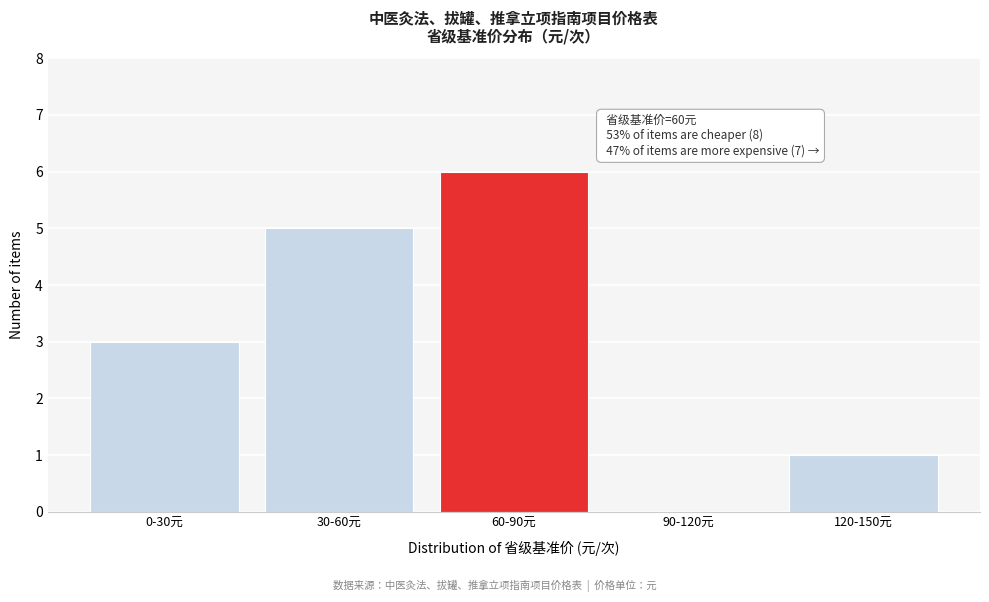

Reading right to left, extract all data points from this chart.

120-150元=1	90-120元=0	60-90元=6	30-60元=5	0-30元=3